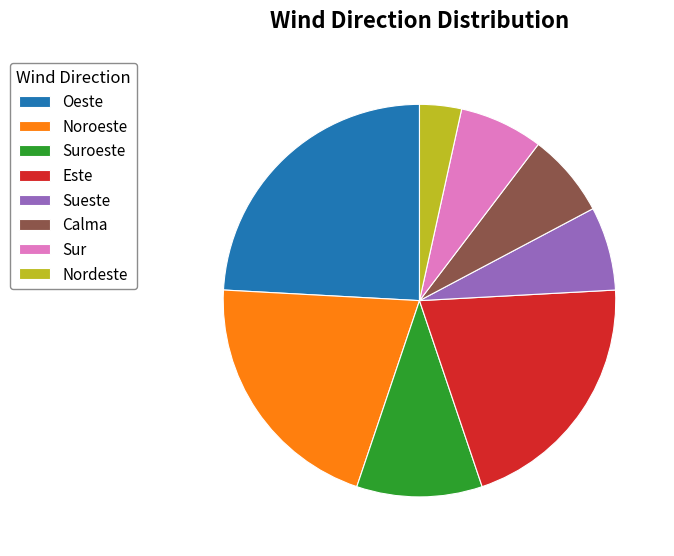

Combined, do Noroeste and Suroeste account for over 50%?

No